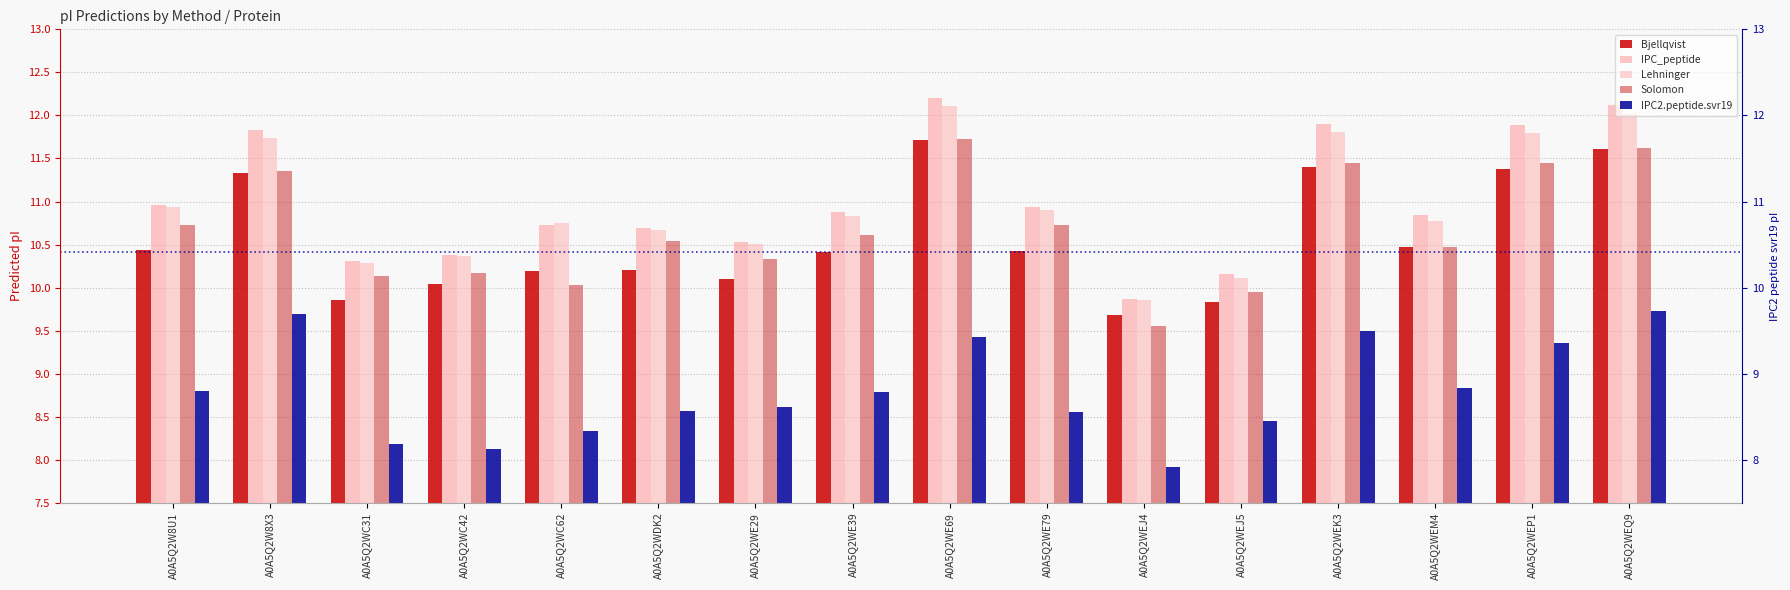

Reading right to left, list all the values displayed in this chart.

Bjellqvist: A0A5Q2WEQ9=11.6	A0A5Q2WEP1=11.4	A0A5Q2WEM4=10.5	A0A5Q2WEK3=11.4	A0A5Q2WEJ5=9.8	A0A5Q2WEJ4=9.7	A0A5Q2WE79=10.4	A0A5Q2WE69=11.7	A0A5Q2WE39=10.4	A0A5Q2WE29=10.1	A0A5Q2WDK2=10.2	A0A5Q2WC62=10.2	A0A5Q2WC42=10.0	A0A5Q2WC31=9.9	A0A5Q2W8X3=11.3	A0A5Q2W8U1=10.4
IPC_peptide: A0A5Q2WEQ9=12.1	A0A5Q2WEP1=11.9	A0A5Q2WEM4=10.8	A0A5Q2WEK3=11.9	A0A5Q2WEJ5=10.2	A0A5Q2WEJ4=9.9	A0A5Q2WE79=10.9	A0A5Q2WE69=12.2	A0A5Q2WE39=10.9	A0A5Q2WE29=10.5	A0A5Q2WDK2=10.7	A0A5Q2WC62=10.7	A0A5Q2WC42=10.4	A0A5Q2WC31=10.3	A0A5Q2W8X3=11.8	A0A5Q2W8U1=11.0
Lehninger: A0A5Q2WEQ9=12.0	A0A5Q2WEP1=11.8	A0A5Q2WEM4=10.8	A0A5Q2WEK3=11.8	A0A5Q2WEJ5=10.1	A0A5Q2WEJ4=9.9	A0A5Q2WE79=10.9	A0A5Q2WE69=12.1	A0A5Q2WE39=10.8	A0A5Q2WE29=10.5	A0A5Q2WDK2=10.7	A0A5Q2WC62=10.7	A0A5Q2WC42=10.4	A0A5Q2WC31=10.3	A0A5Q2W8X3=11.7	A0A5Q2W8U1=10.9
Solomon: A0A5Q2WEQ9=11.6	A0A5Q2WEP1=11.4	A0A5Q2WEM4=10.5	A0A5Q2WEK3=11.4	A0A5Q2WEJ5=10.0	A0A5Q2WEJ4=9.6	A0A5Q2WE79=10.7	A0A5Q2WE69=11.7	A0A5Q2WE39=10.6	A0A5Q2WE29=10.3	A0A5Q2WDK2=10.5	A0A5Q2WC62=10.0	A0A5Q2WC42=10.2	A0A5Q2WC31=10.1	A0A5Q2W8X3=11.4	A0A5Q2W8U1=10.7
IPC2.peptide.svr19: A0A5Q2WEQ9=9.7	A0A5Q2WEP1=9.4	A0A5Q2WEM4=8.8	A0A5Q2WEK3=9.5	A0A5Q2WEJ5=8.4	A0A5Q2WEJ4=7.9	A0A5Q2WE79=8.6	A0A5Q2WE69=9.4	A0A5Q2WE39=8.8	A0A5Q2WE29=8.6	A0A5Q2WDK2=8.6	A0A5Q2WC62=8.3	A0A5Q2WC42=8.1	A0A5Q2WC31=8.2	A0A5Q2W8X3=9.7	A0A5Q2W8U1=8.8